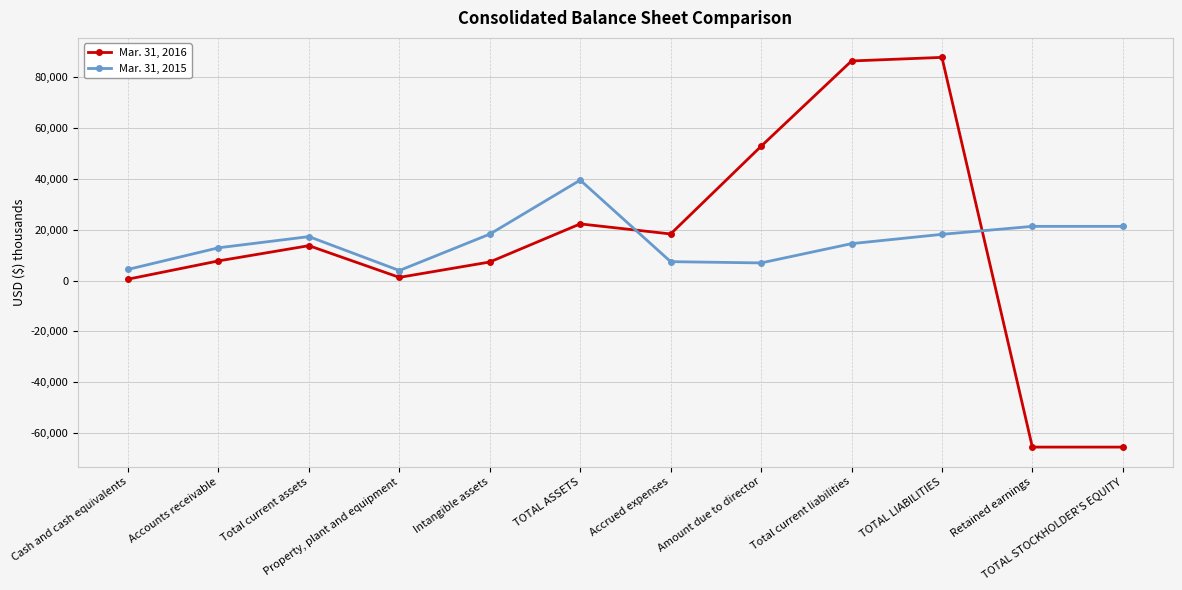

Rank the series by their maximum value, from lowest to highest.

Mar. 31, 2015, Mar. 31, 2016